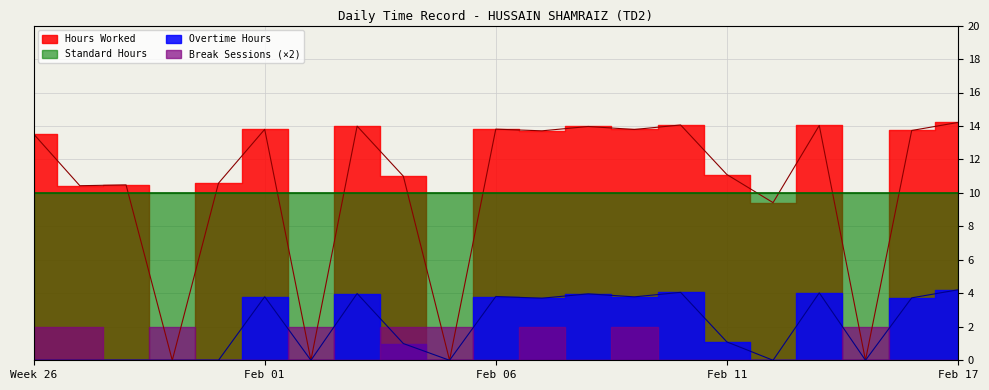

What value does the Hours Worked series have at Week 26?

13.5